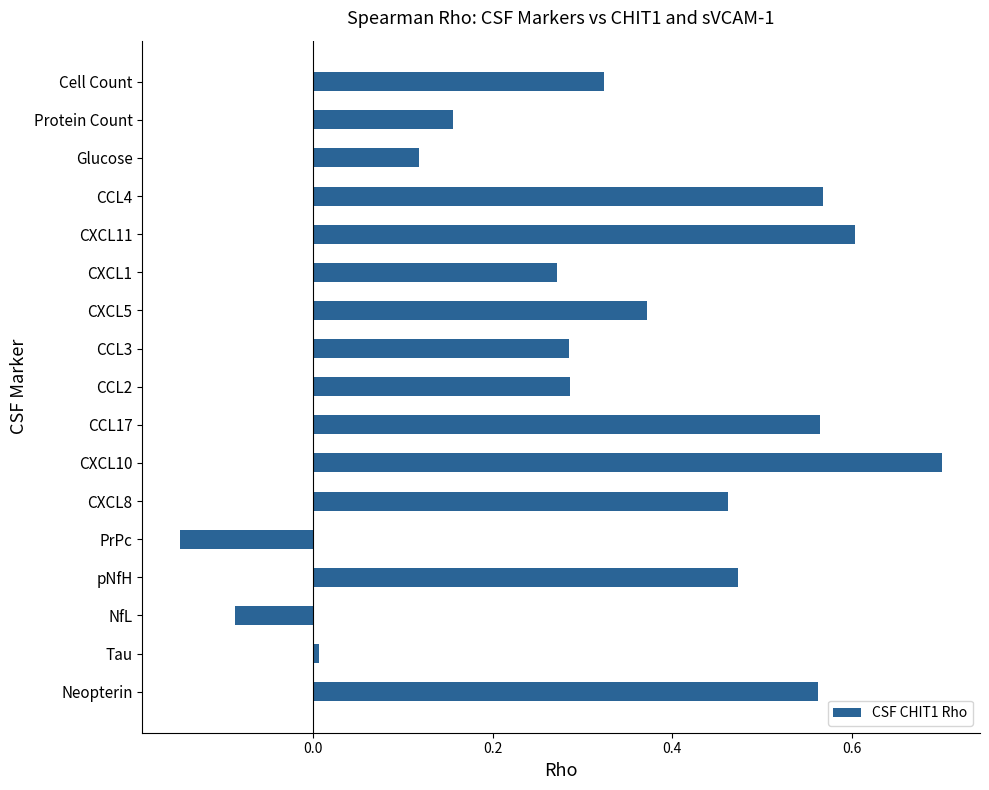

Between Protein Count and CXCL5, which is larger?

CXCL5